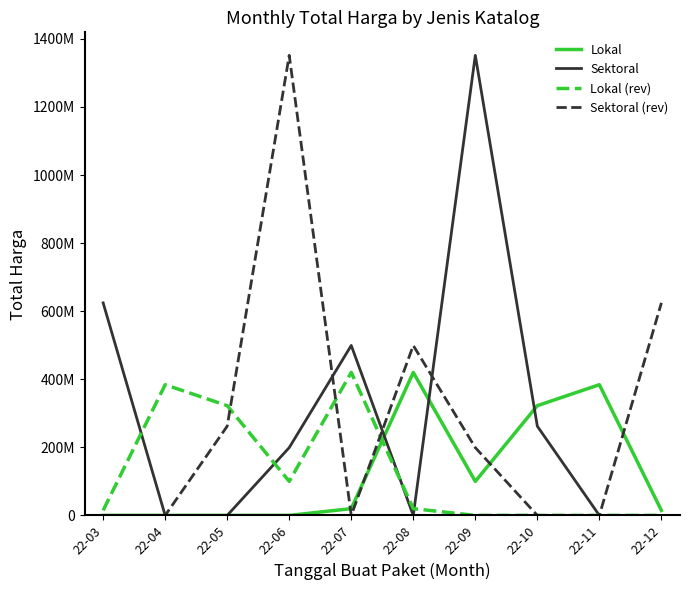

Which series ends up on top after the final intersection of Sektoral and Sektoral (rev)?

Sektoral